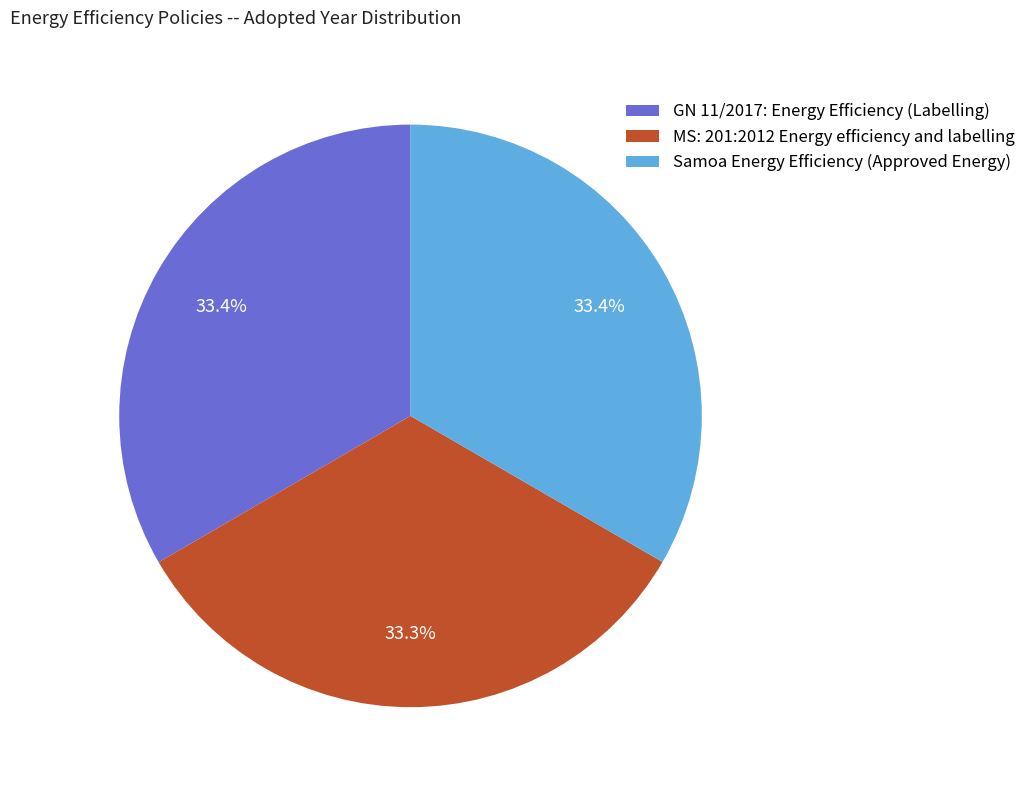

To the nearest percent, what is the average slice percentage?

33%